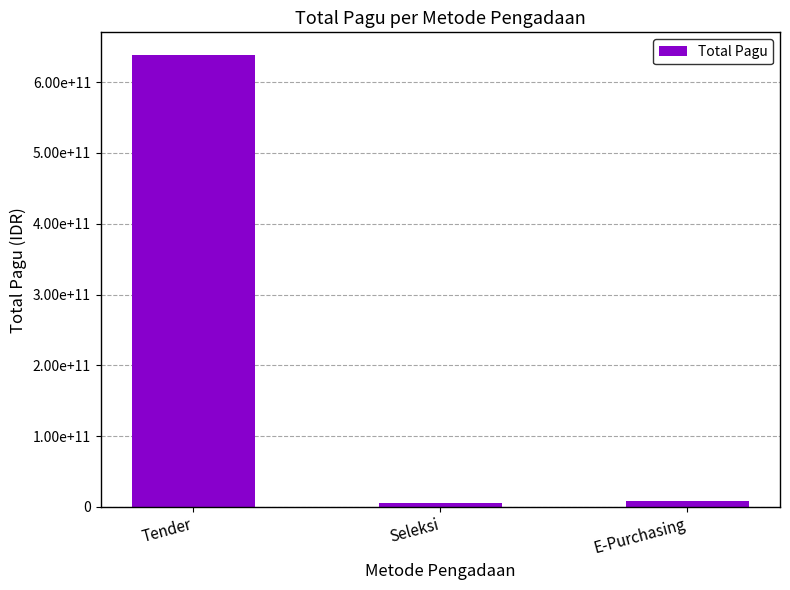

What is the change in value from Tender to Seleksi?

-632601459000